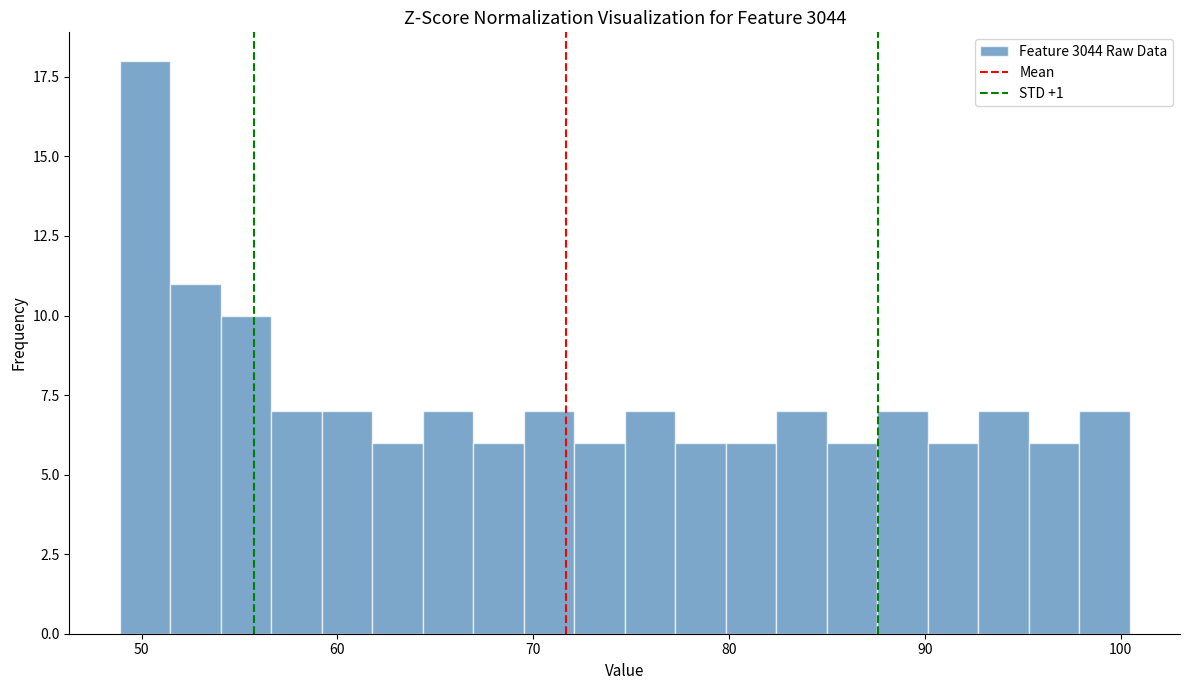

Read against the x-axis, roughly where is the centre of the tallest bar?

50